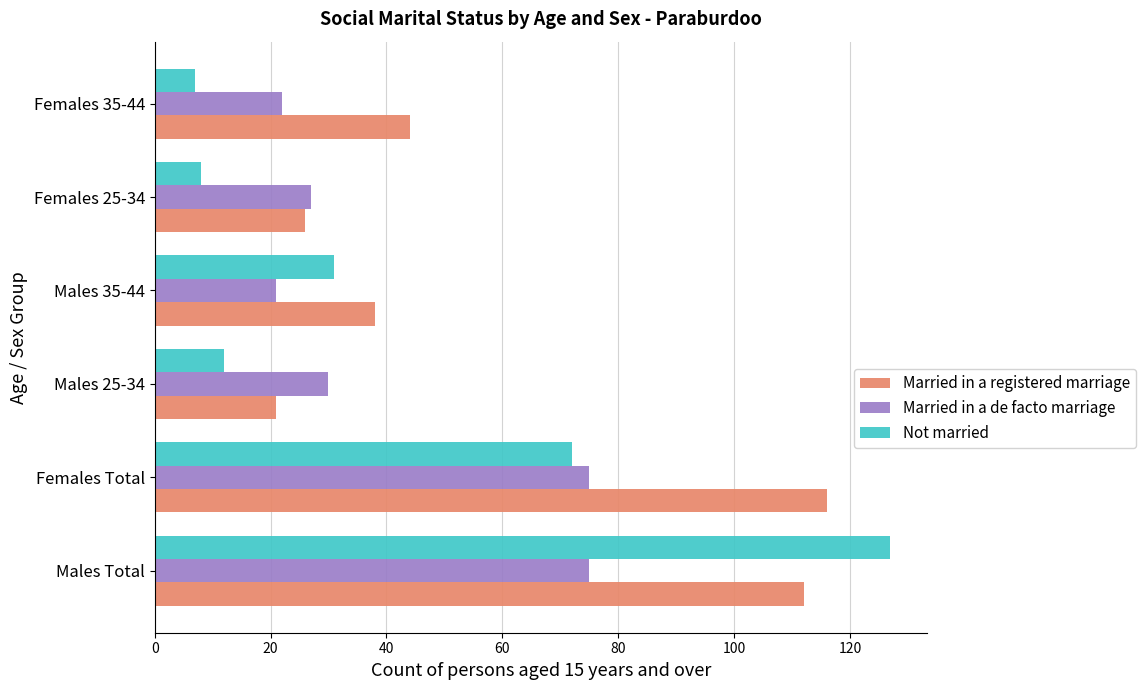

What is the average value of the Not married series?

43